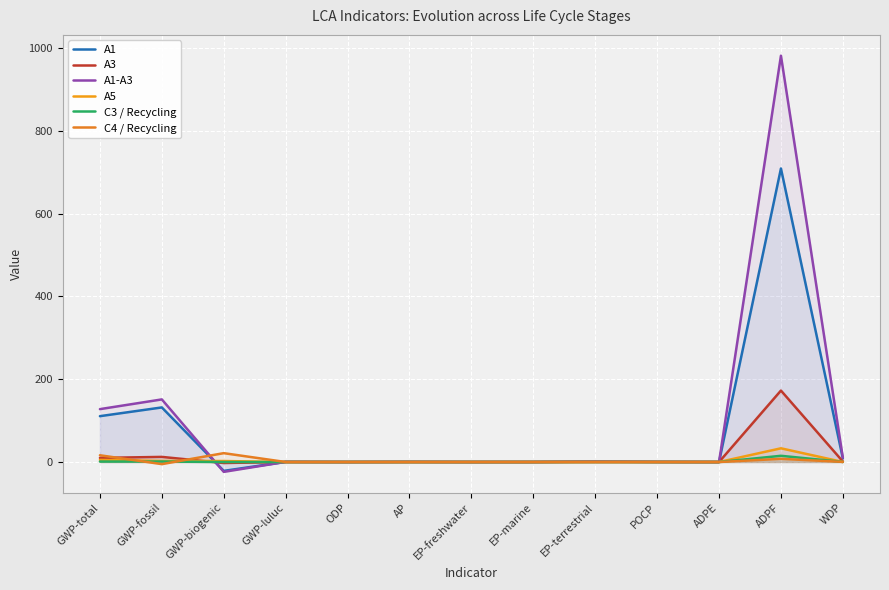

Reading left to right, transcribe all the data shown in this chart.

A1: GWP-total=110.7	GWP-fossil=131.8	GWP-biogenic=-21.4	GWP-luluc=0.3	ODP=0.0	AP=0.3	EP-freshwater=0.0	EP-marine=0.1	EP-terrestrial=0.9	POCP=0.2	ADPE=0.0	ADPF=709.0	WDP=8.7
A3: GWP-total=10.0	GWP-fossil=12.4	GWP-biogenic=-2.4	GWP-luluc=0.0	ODP=0.0	AP=0.0	EP-freshwater=0.0	EP-marine=0.0	EP-terrestrial=0.2	POCP=0.1	ADPE=0.0	ADPF=172.6	WDP=1.2
A1-A3: GWP-total=127.7	GWP-fossil=151.2	GWP-biogenic=-23.8	GWP-luluc=0.3	ODP=0.0	AP=0.3	EP-freshwater=0.0	EP-marine=0.1	EP-terrestrial=1.1	POCP=0.3	ADPE=0.0	ADPF=981.4	WDP=10.4
A5: GWP-total=5.1	GWP-fossil=2.7	GWP-biogenic=2.4	GWP-luluc=0.0	ODP=0.0	AP=0.0	EP-freshwater=0.0	EP-marine=0.0	EP-terrestrial=0.1	POCP=0.0	ADPE=0.0	ADPF=33.1	WDP=0.1
C3 / Recycling: GWP-total=1.1	GWP-fossil=1.1	GWP-biogenic=0.0	GWP-luluc=0.0	ODP=0.0	AP=0.0	EP-freshwater=0.0	EP-marine=0.0	EP-terrestrial=0.0	POCP=0.0	ADPE=0.0	ADPF=15.0	WDP=0.2
C4 / Recycling: GWP-total=16.3	GWP-fossil=-5.1	GWP-biogenic=21.4	GWP-luluc=0.0	ODP=0.0	AP=0.0	EP-freshwater=0.0	EP-marine=0.0	EP-terrestrial=0.0	POCP=0.0	ADPE=0.0	ADPF=7.6	WDP=0.3